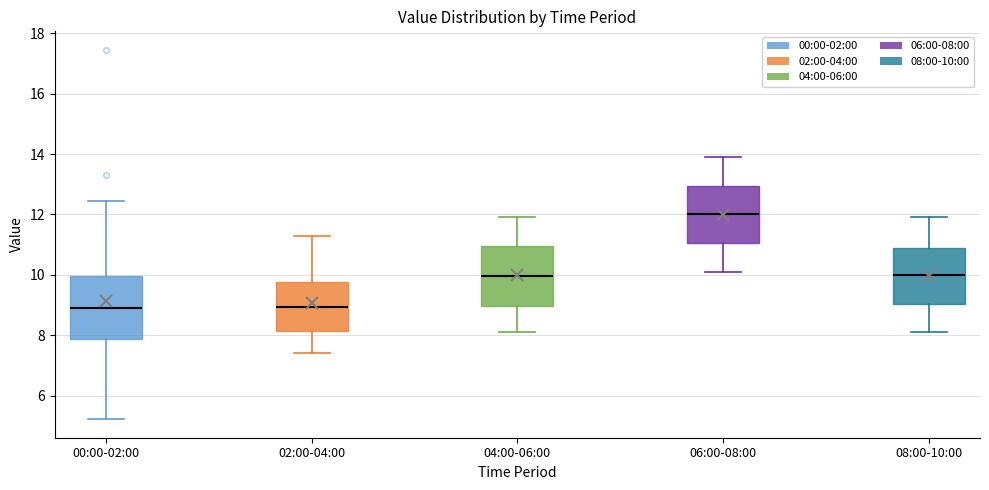

Reading left to right, read every box against the y-axis: the position of its median line, the range the box covers, and the ends of its whiskers. The values are not printed on the chart, so give them approximately, as read against the axis.

00:00-02:00: median 8.8, box 7.8 to 10.0, whiskers 5.2 to 12.4
02:00-04:00: median 9.0, box 8.2 to 9.8, whiskers 7.4 to 11.4
04:00-06:00: median 10.0, box 9.0 to 11.0, whiskers 8.2 to 12.0
06:00-08:00: median 12.0, box 11.0 to 13.0, whiskers 10.2 to 14.0
08:00-10:00: median 10.0, box 9.0 to 10.8, whiskers 8.2 to 12.0